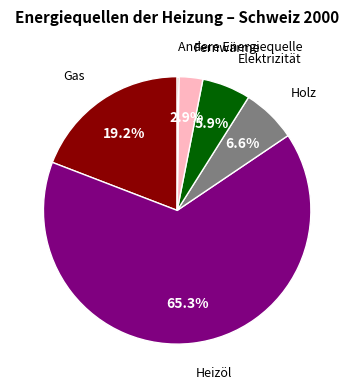

Is there a majority slice in this chart?

Yes